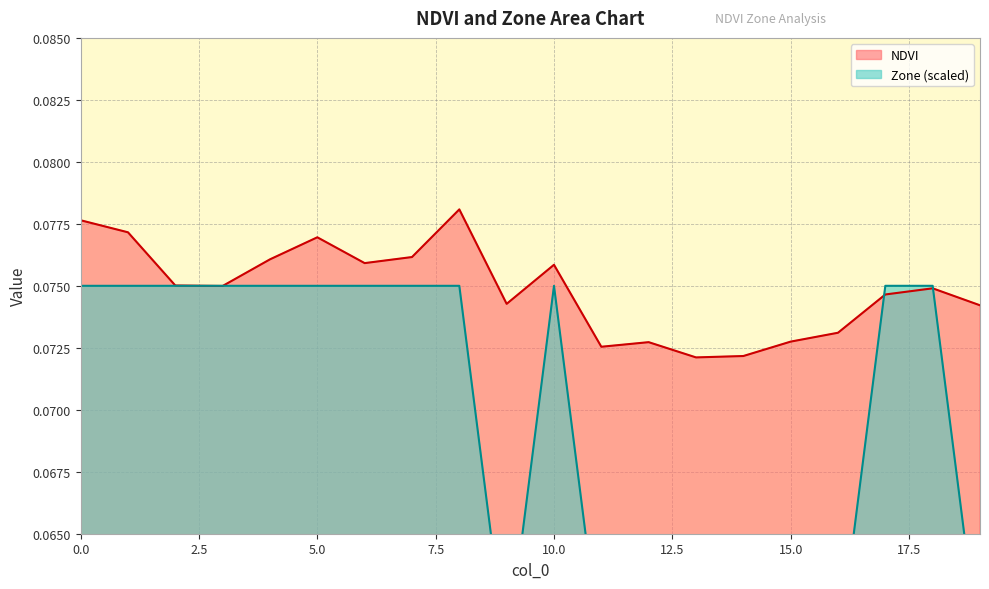

Where is Zone nearest to the value 0?

9